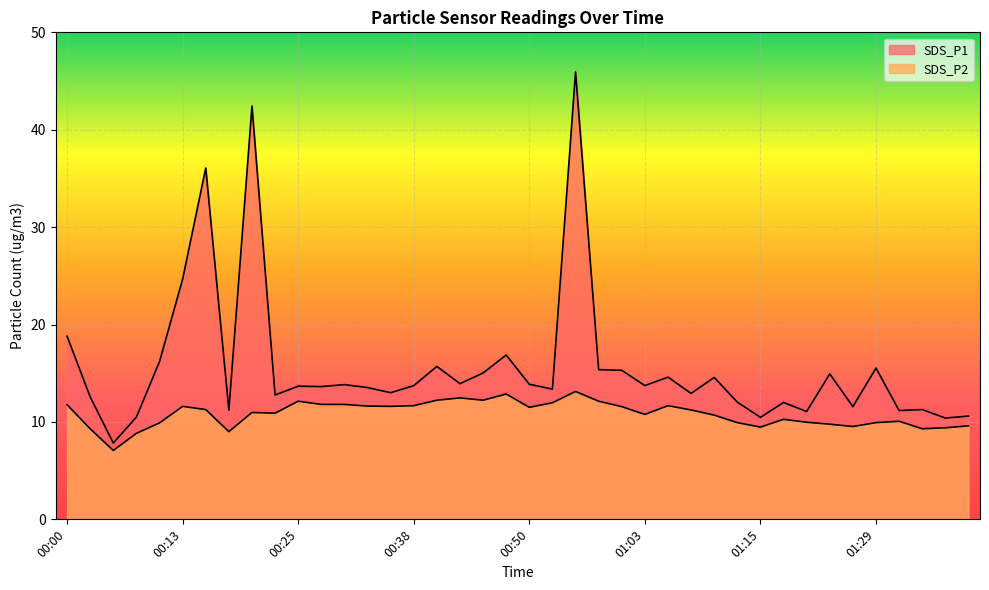

How many values in the SDS_P1 series exceed 13?

24